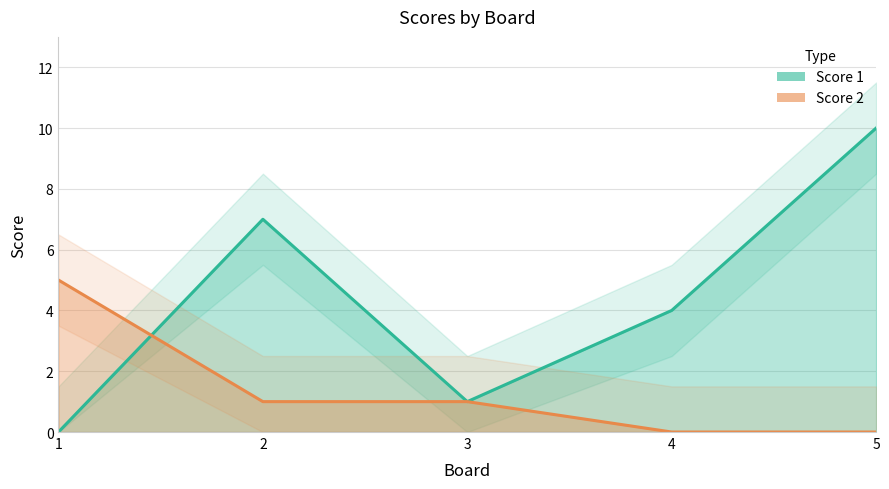

At which category is the sum across all series the highest?

5